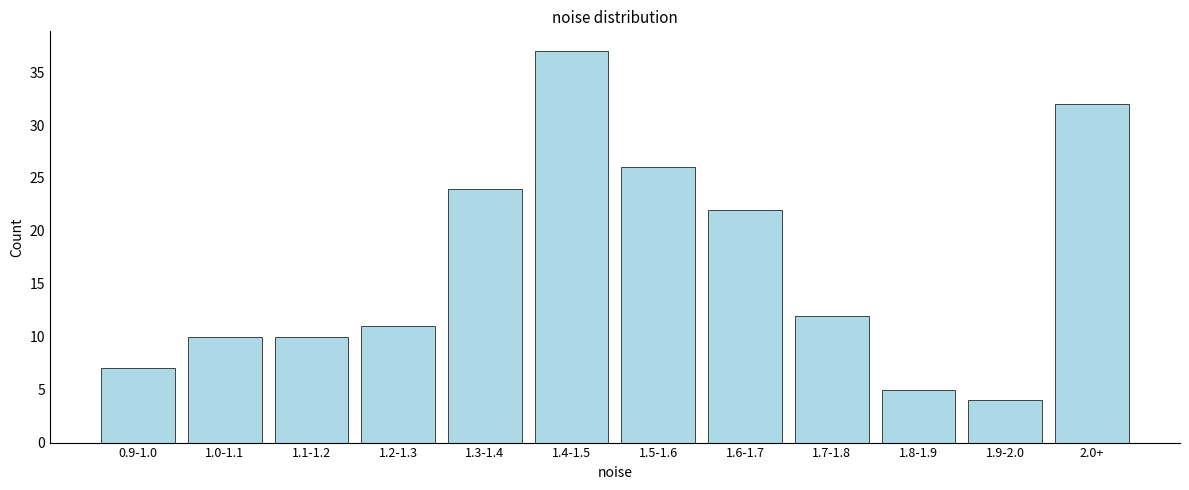

Reading right to left, list all the values displayed in this chart.

2.0+=32	1.9-2.0=4	1.8-1.9=5	1.7-1.8=12	1.6-1.7=22	1.5-1.6=26	1.4-1.5=37	1.3-1.4=24	1.2-1.3=11	1.1-1.2=10	1.0-1.1=10	0.9-1.0=7